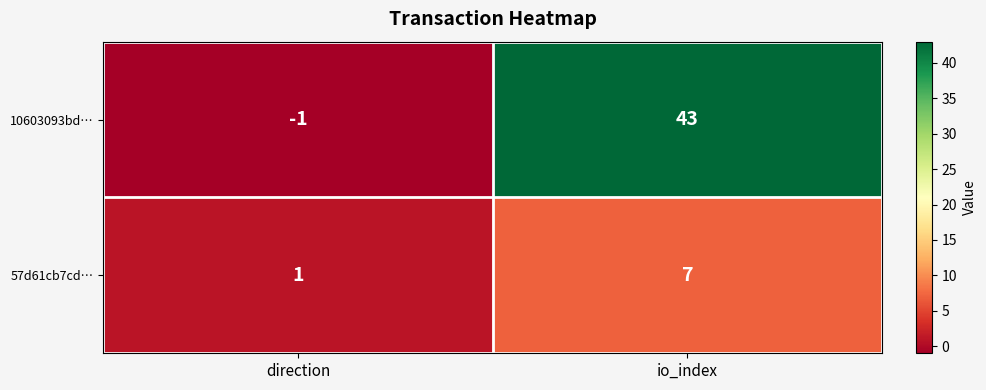

What is the difference between the highest and lowest values at direction?

2